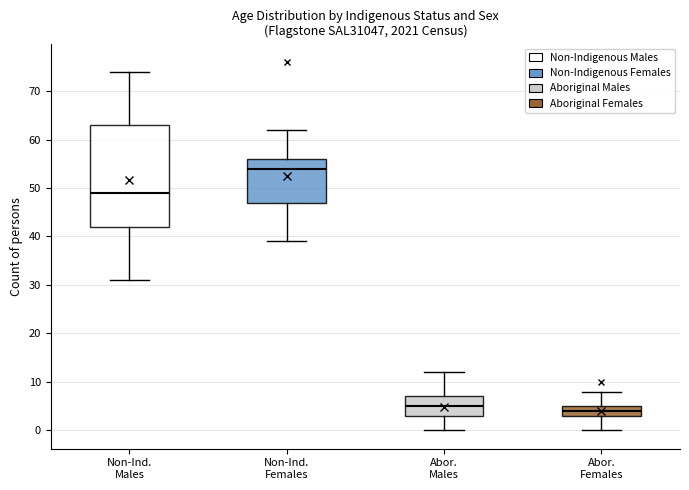

Which box is the tallest, from its lower edge to its upper edge?

Non-Ind. Males